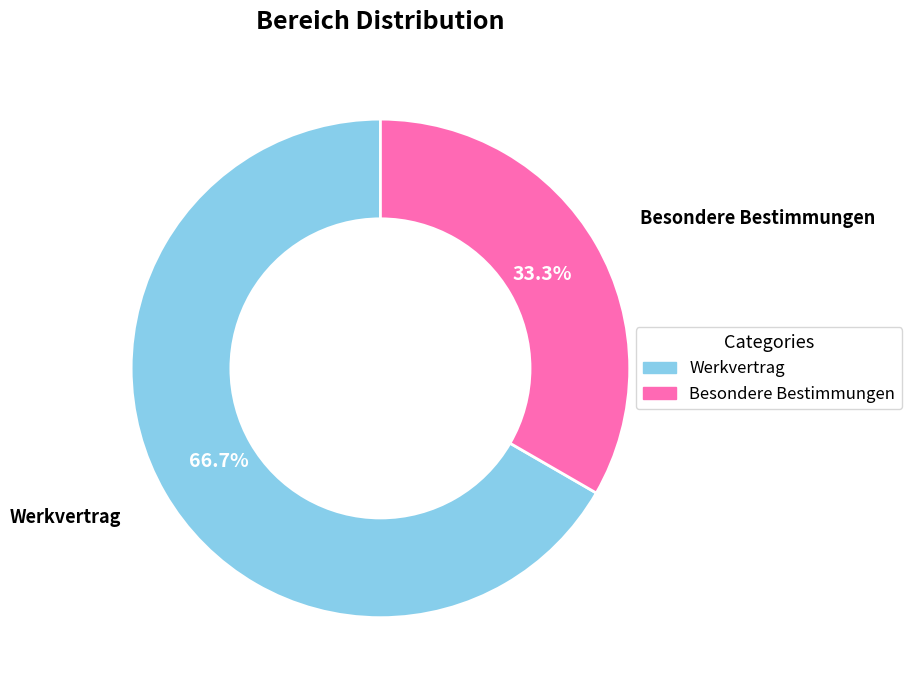

Count the number of slices in the pie.

2